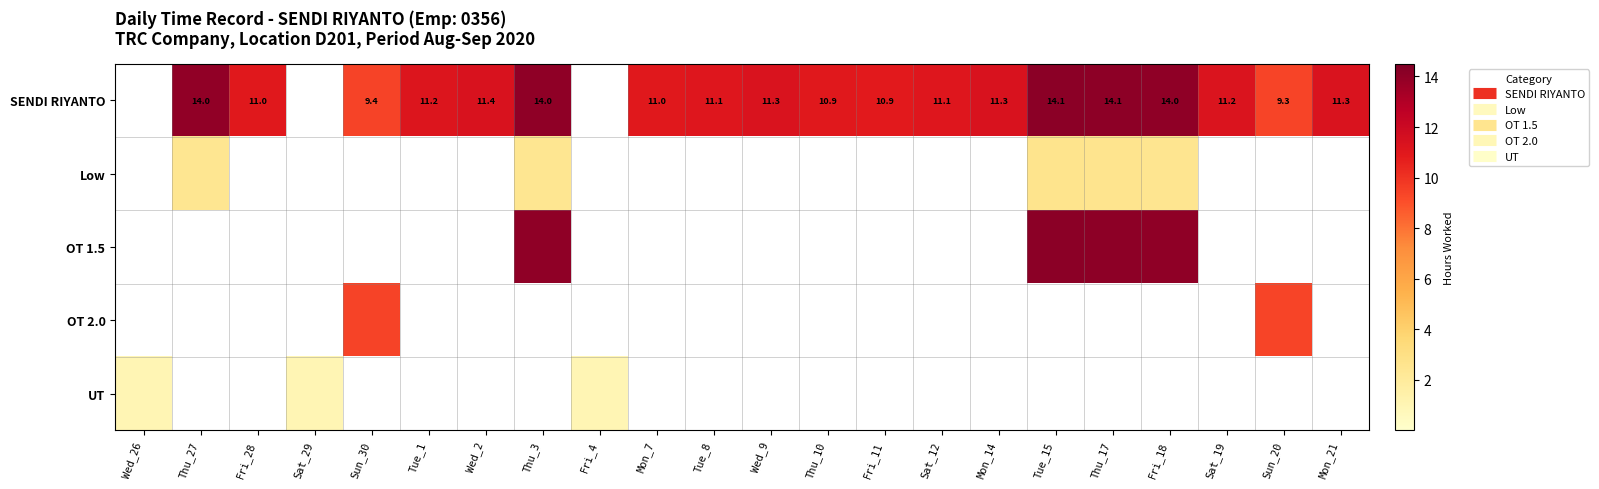

The value of UT at Fri_18 is 0.6. True or false?

False